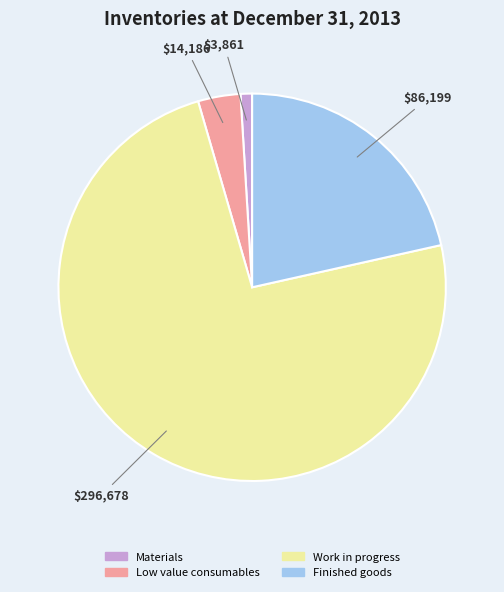

What is the majority slice?

Work in progress